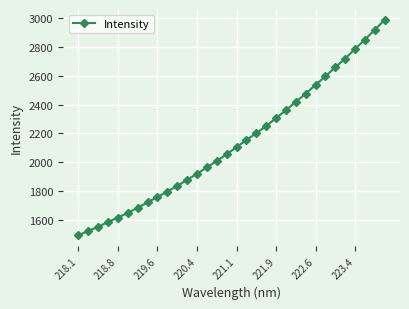

What is the greatest value displayed?

2986.2